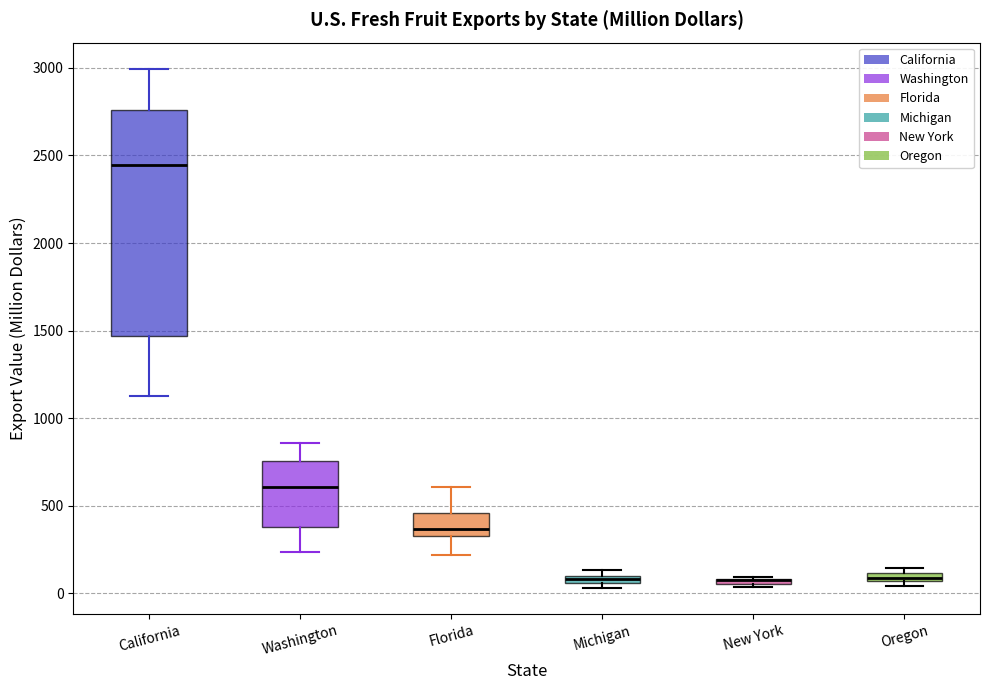

Where is the lower edge of the box for Oregon on the y-axis? The values are not printed on the chart, so give them approximately, as read against the axis.

50